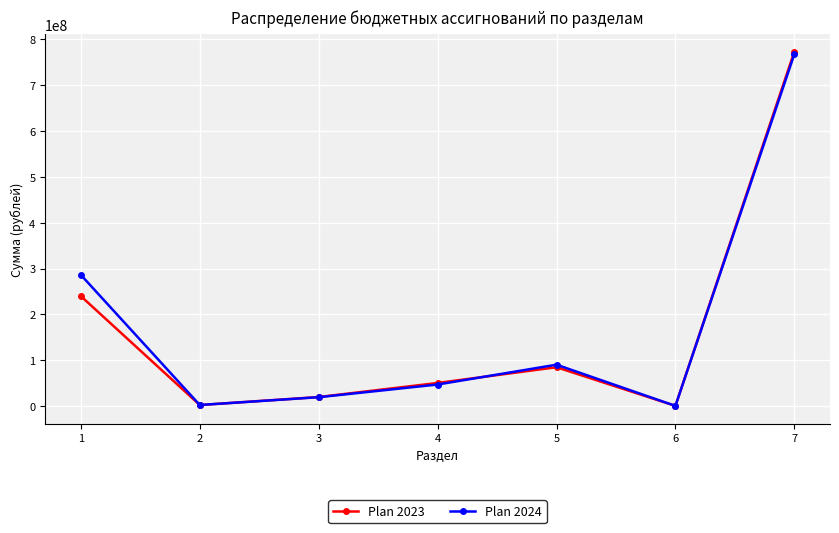

Which series has the largest range (max minus min)?

Plan 2023